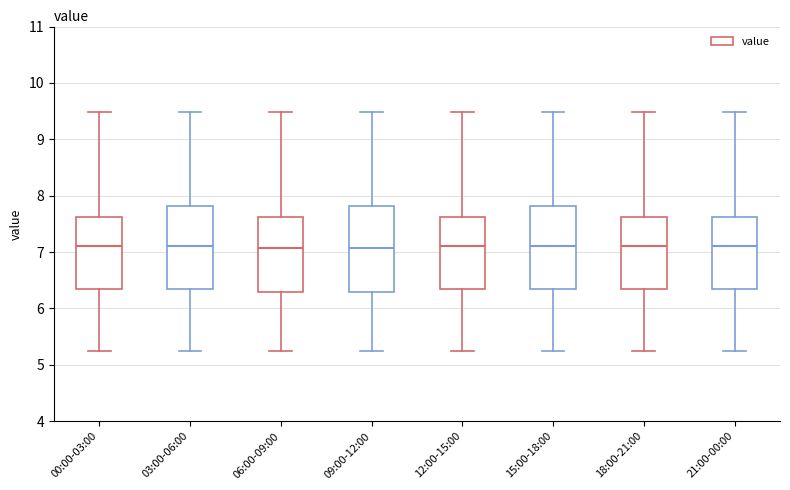

Where does the median line of the box for 12:00-15:00 sit on the y-axis? The values are not printed on the chart, so give them approximately, as read against the axis.

7.1